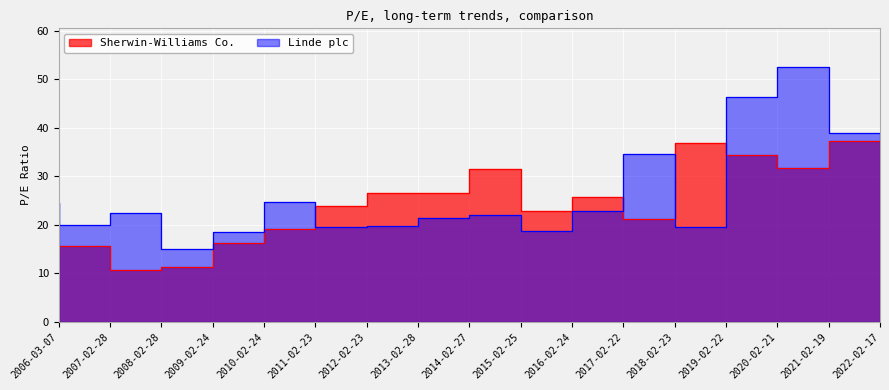

Is it true that Sherwin-Williams Co. equals 25.7 at 2017-02-22?

True